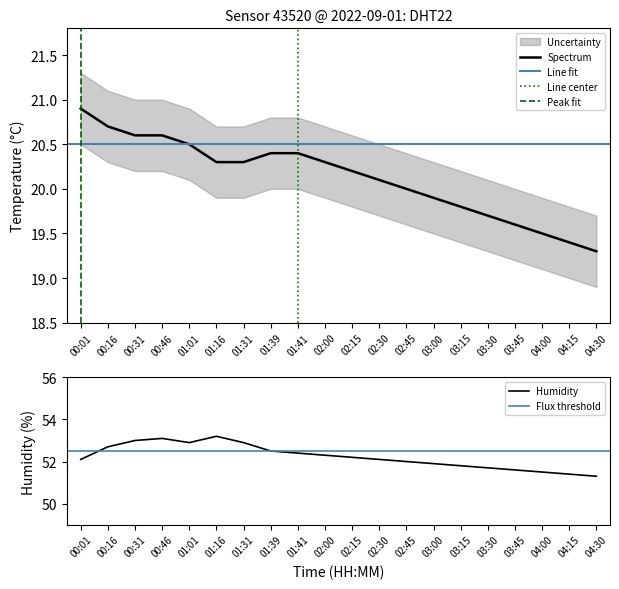

Reading right to left, extract all data points from this chart.

temperature: 04:30=19.3	04:15=19.4	04:00=19.5	03:45=19.6	03:30=19.7	03:15=19.8	03:00=19.9	02:45=20.0	02:30=20.1	02:15=20.2	02:00=20.3	01:41=20.4	01:39=20.4	01:31=20.3	01:16=20.3	01:01=20.5	00:46=20.6	00:31=20.6	00:16=20.7	00:01=20.9
humidity: 04:30=51.3	04:15=51.4	04:00=51.5	03:45=51.6	03:30=51.7	03:15=51.8	03:00=51.9	02:45=52.0	02:30=52.1	02:15=52.2	02:00=52.3	01:41=52.4	01:39=52.5	01:31=52.9	01:16=53.2	01:01=52.9	00:46=53.1	00:31=53.0	00:16=52.7	00:01=52.1